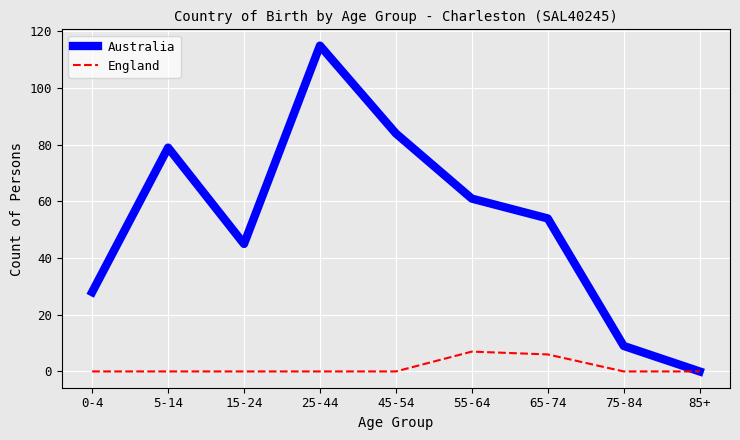

Which series has the largest total across all categories?

Australia